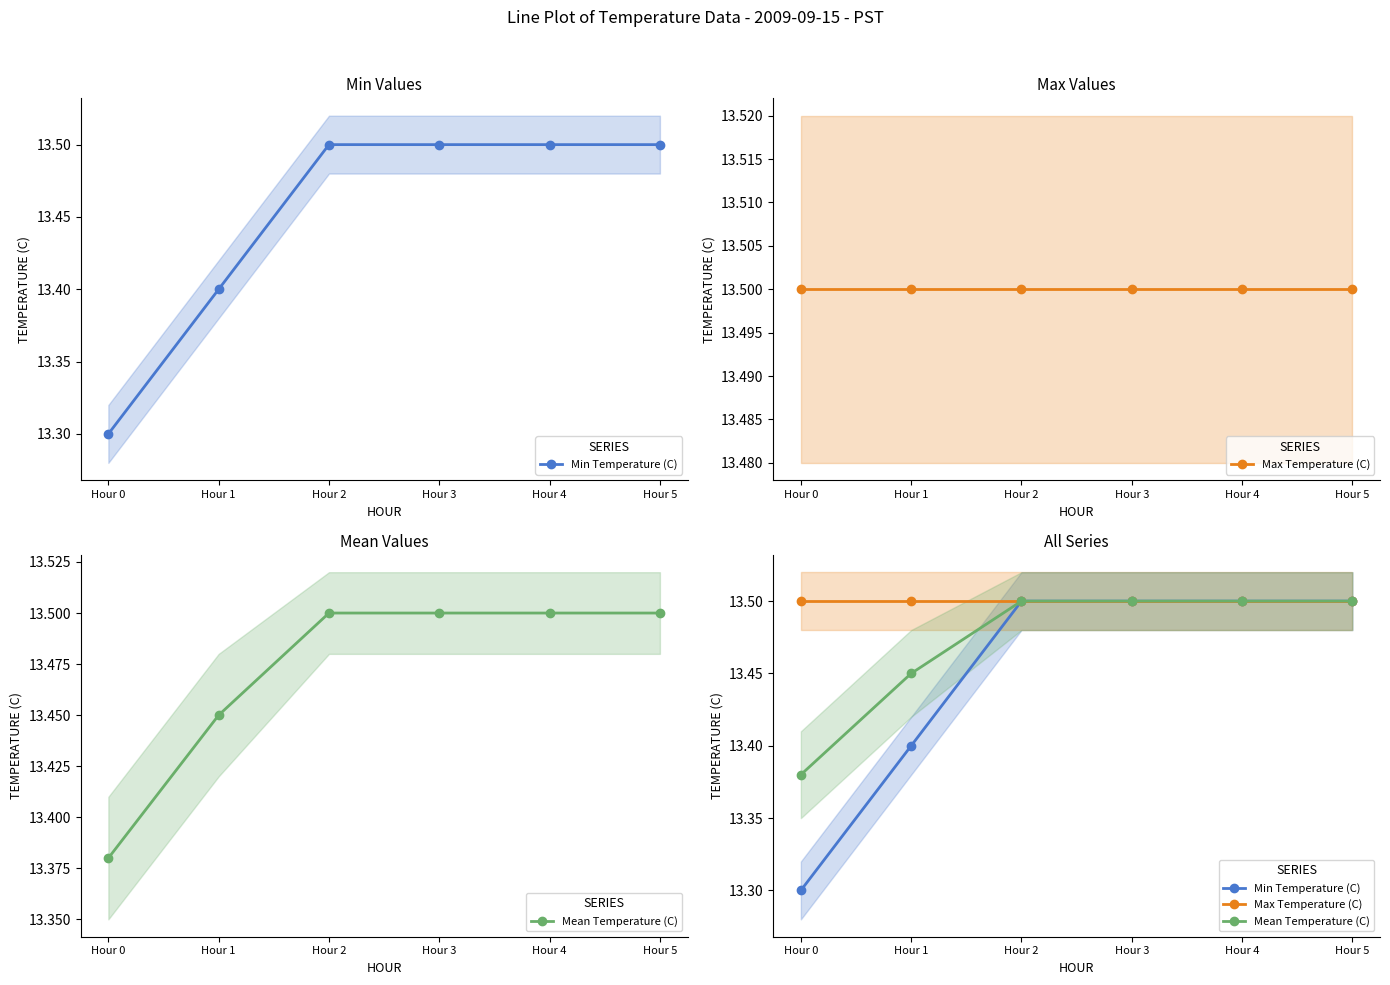

True or false: Max Temperature (C) and Mean Temperature (C) cross at least once.

False